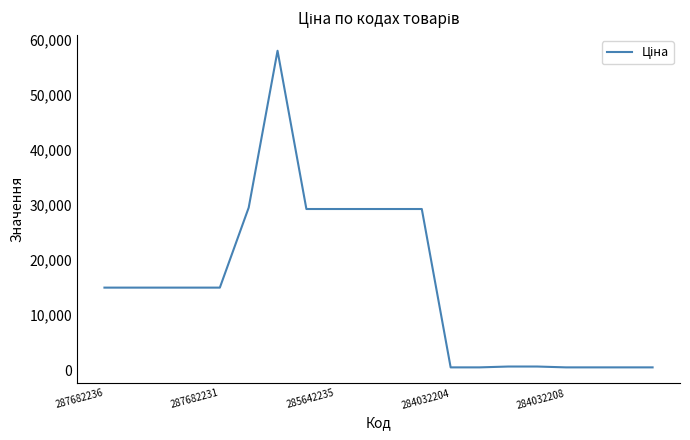

What is the difference between the maximum and minimum values?

57501.6